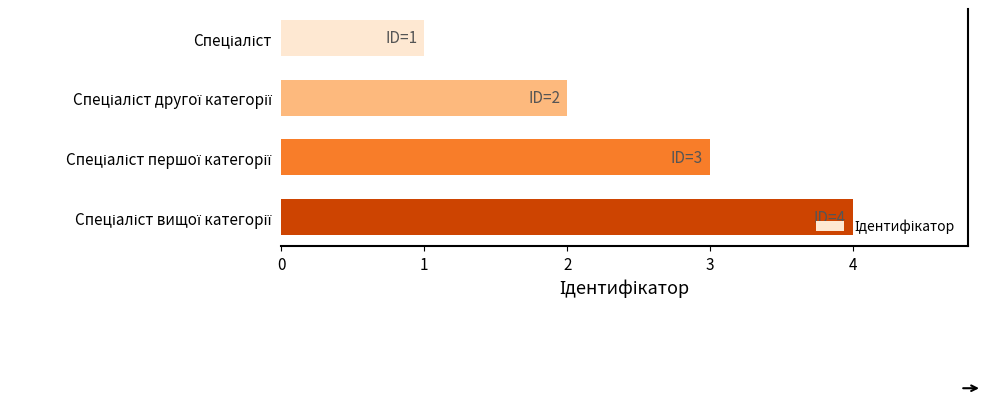

What is the difference between the maximum and minimum values?

3